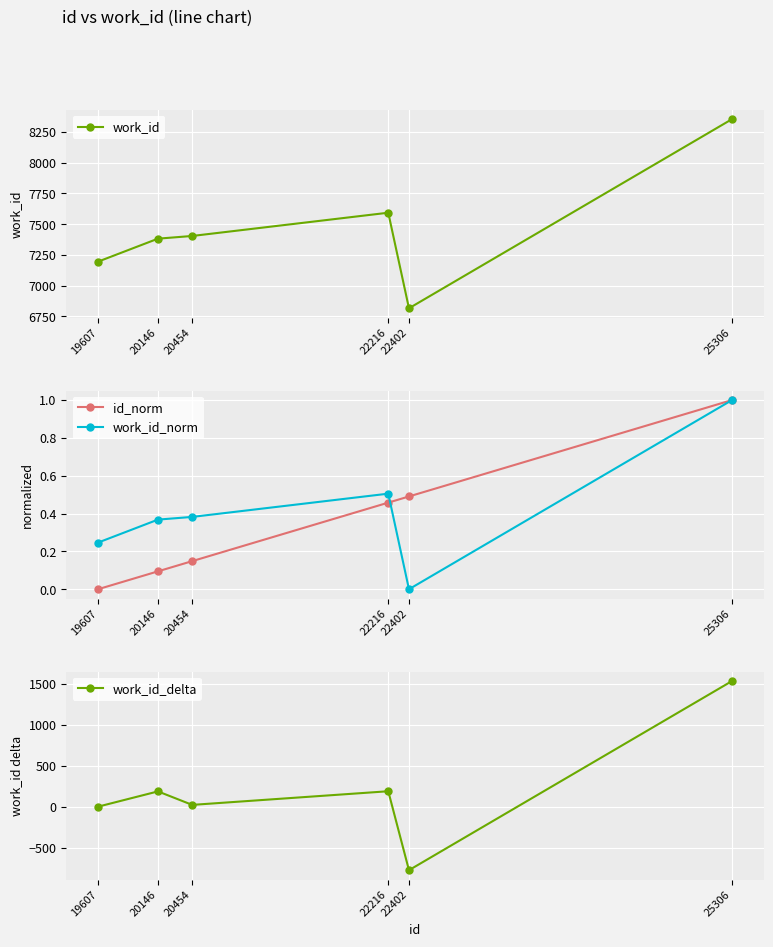

What is the total value across all series at 19607?

7195.2